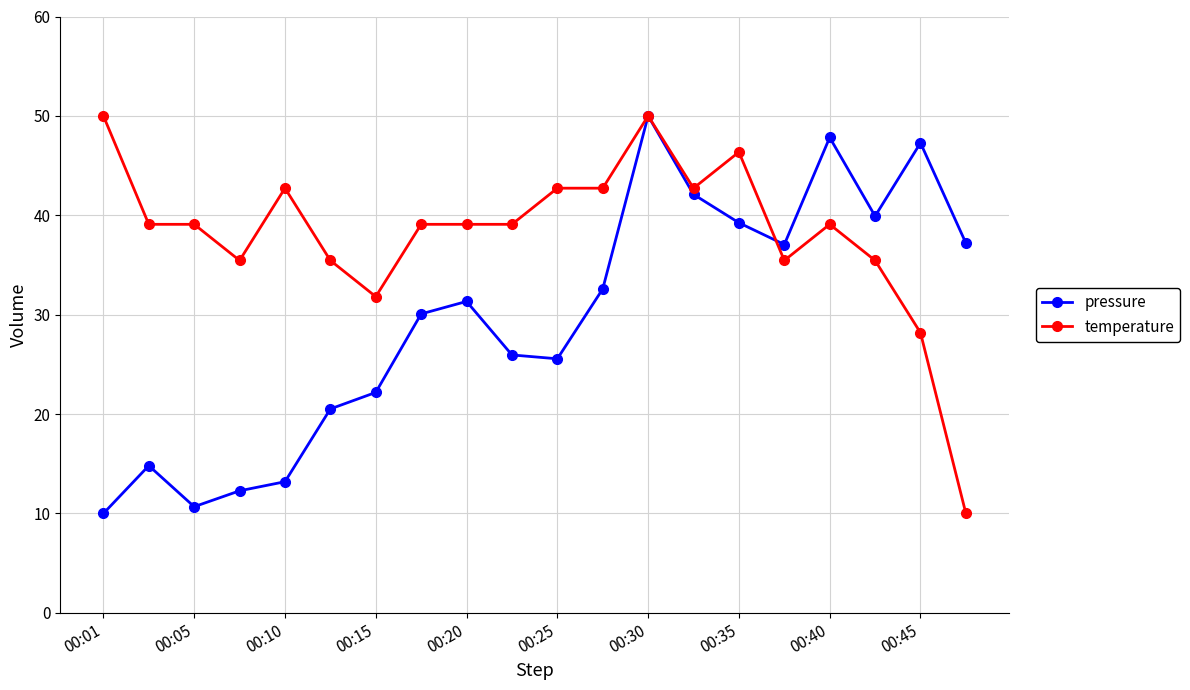

What is the maximum value shown in the chart?

50.0